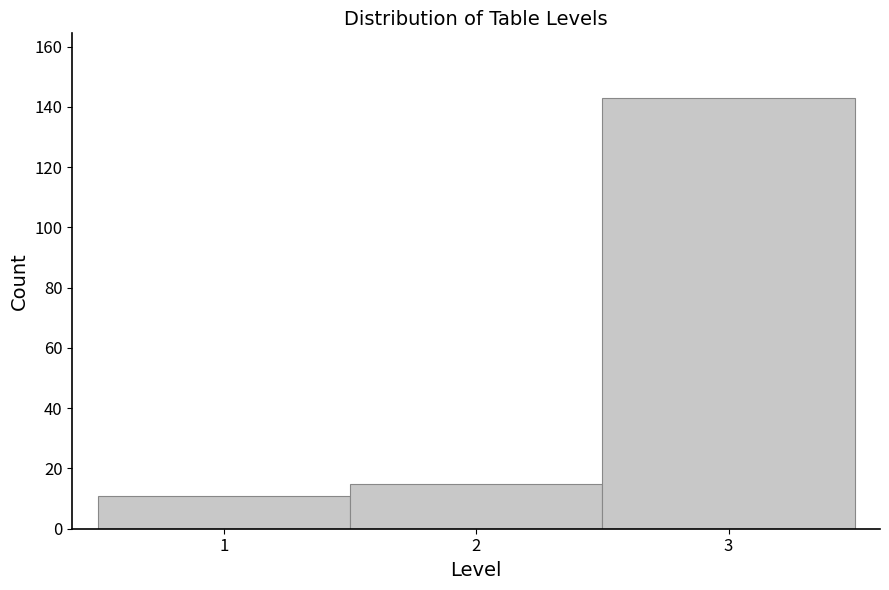

What is the height of the bar covering 2.5 to 3.5 on the x-axis? The values are not printed on the chart, so give them approximately, as read against the axis.

144